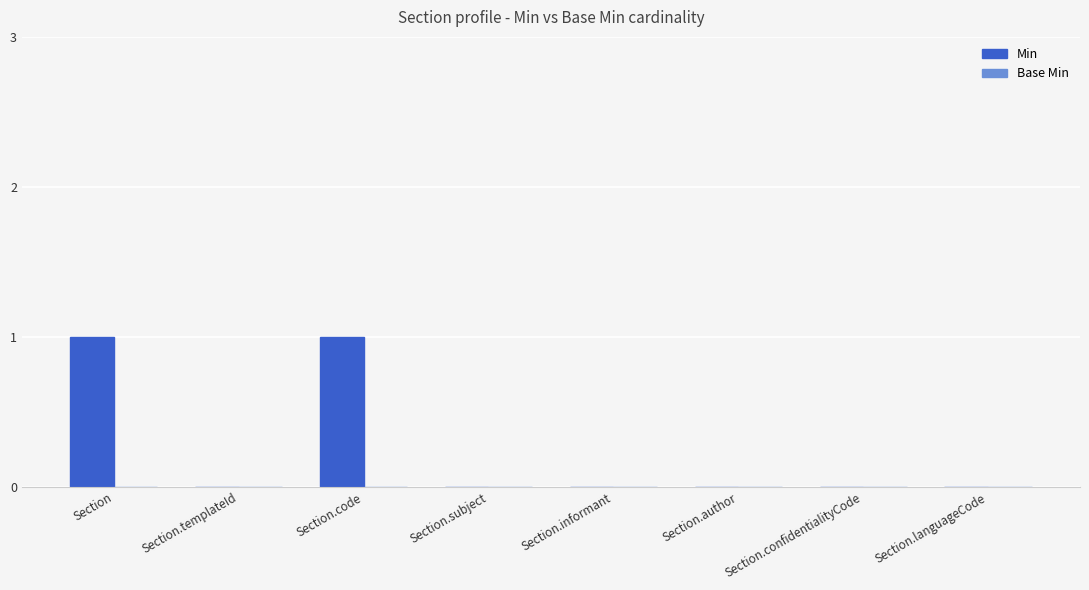

Are the bars horizontal?

No